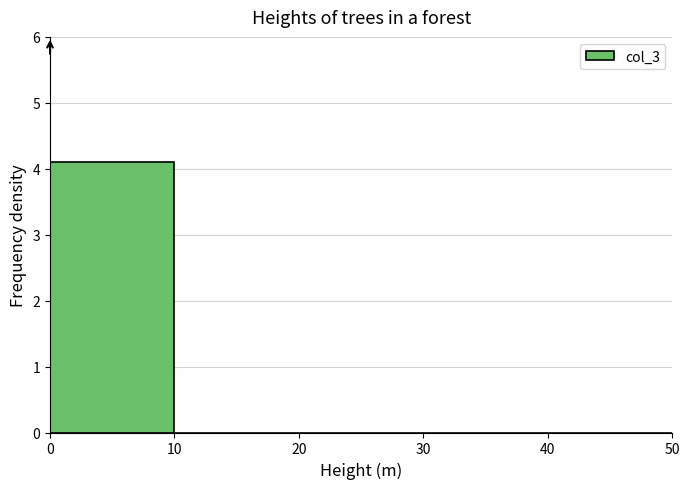

Over which range of the x-axis is the bar tallest?

0 to 10